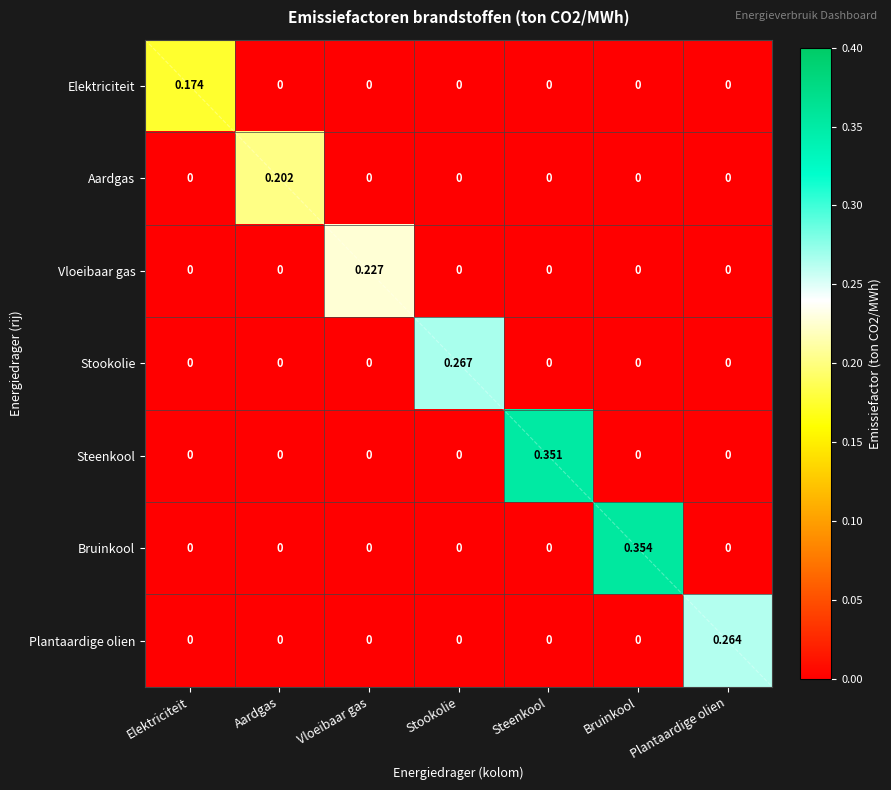

Which label corresponds to the largest value in the chart?

Bruinkool